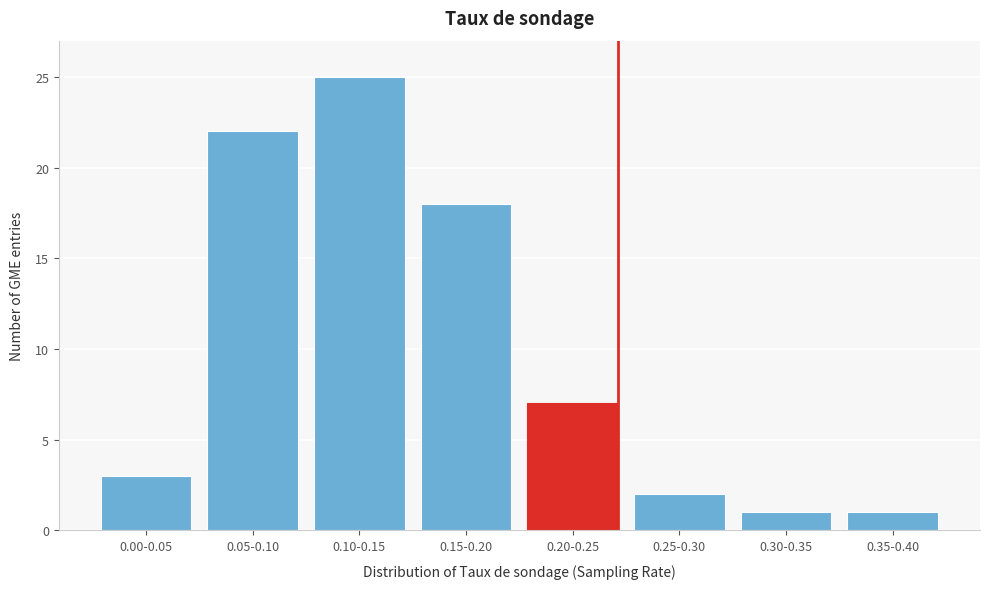

Reading right to left, extract all data points from this chart.

0.35-0.40=1	0.30-0.35=1	0.25-0.30=2	0.20-0.25=7	0.15-0.20=18	0.10-0.15=25	0.05-0.10=22	0.00-0.05=3